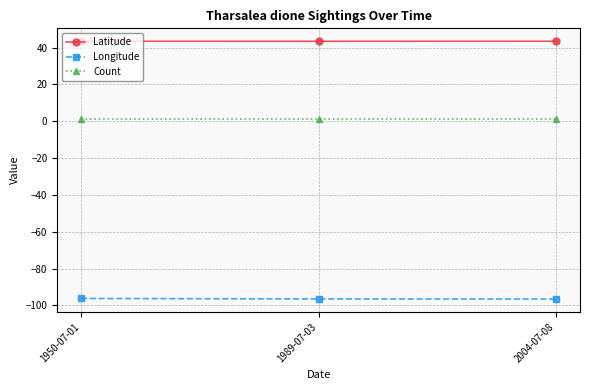

Is the value of Latitude at 2004-07-08 greater than the value of Longitude at 1950-07-01?

Yes